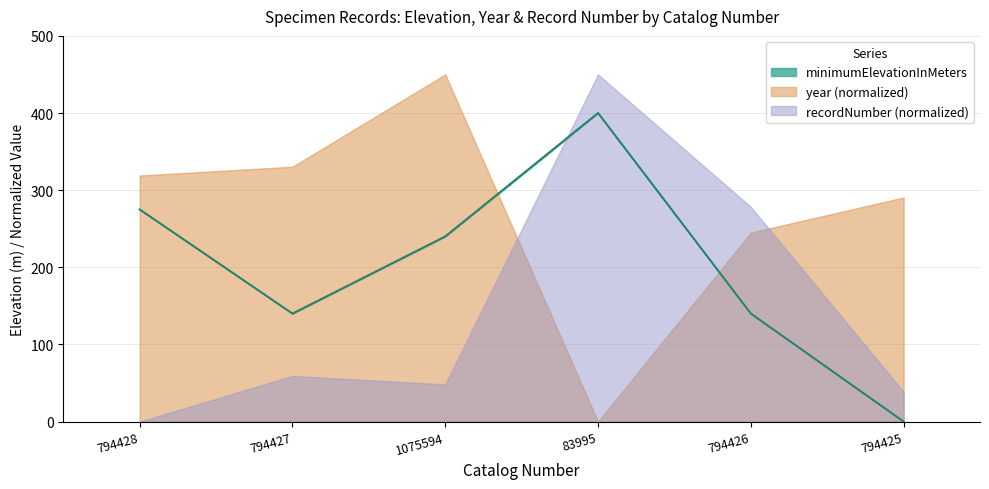

What is the difference between the second highest and second lowest values in the minimumElevationInMeters series?

135